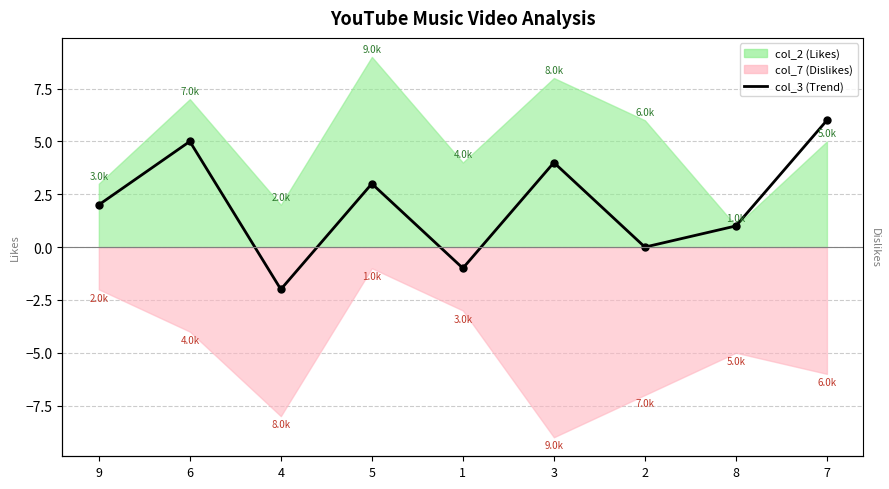

Where is the data nearest to the value 2?

9